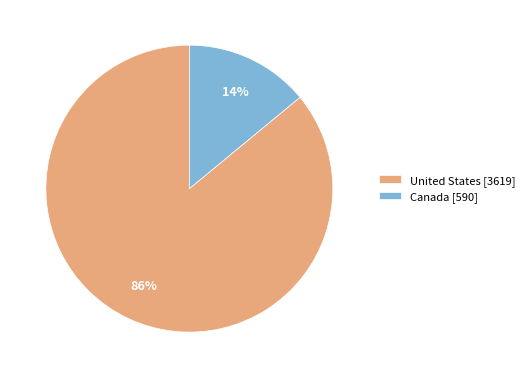

Between United States and Canada, which is larger?

United States